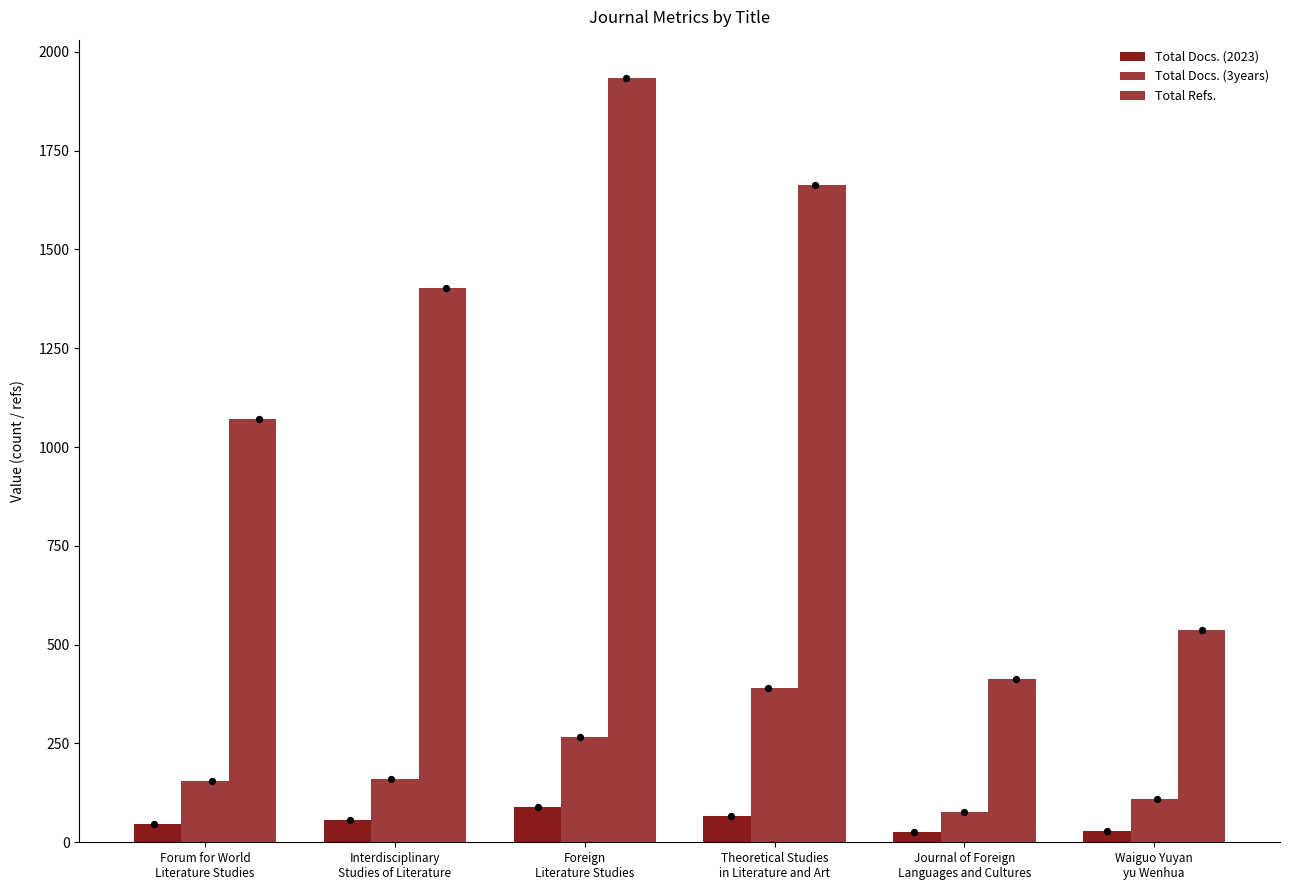

What is the total value across all series at Waiguo Yuyan
yu Wenhua?

674